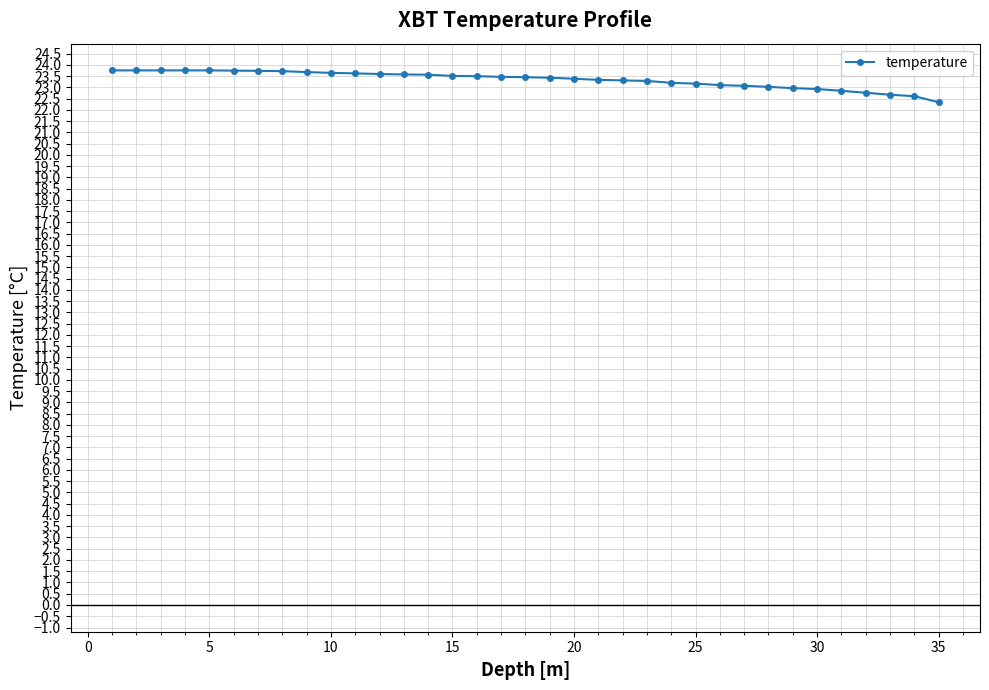

What is the value of the 11th point from the left?

23.6